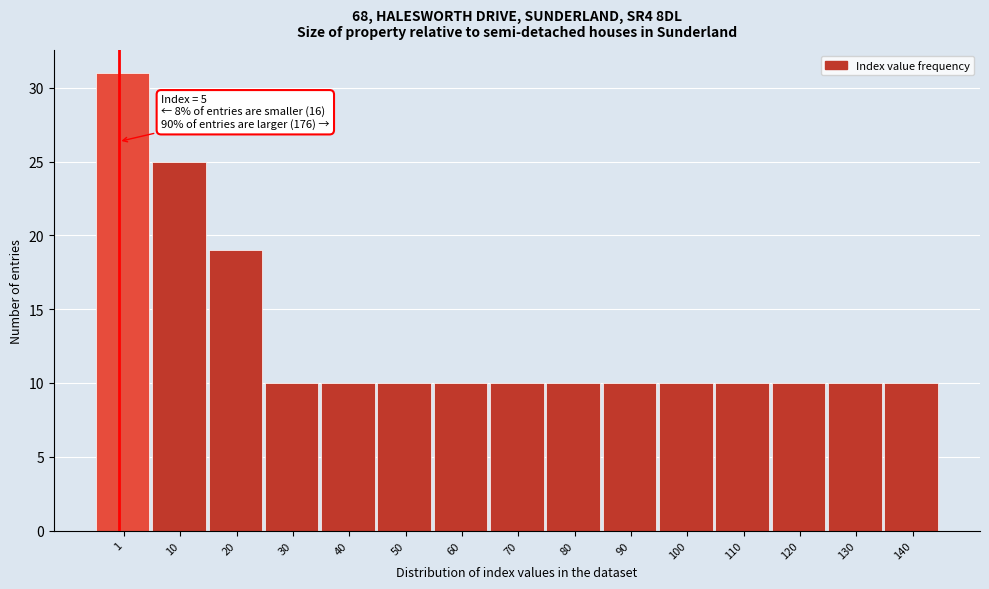

Reading left to right, extract all data points from this chart.

1=31	10=25	20=19	30=10	40=10	50=10	60=10	70=10	80=10	90=10	100=10	110=10	120=10	130=10	140=10